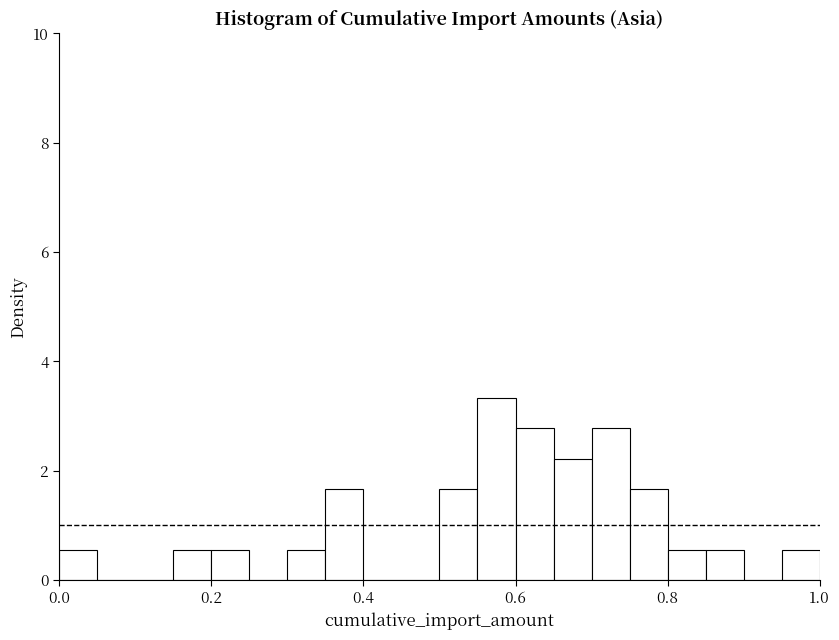

Read against the x-axis, roughly where is the centre of the tallest bar?

0.58